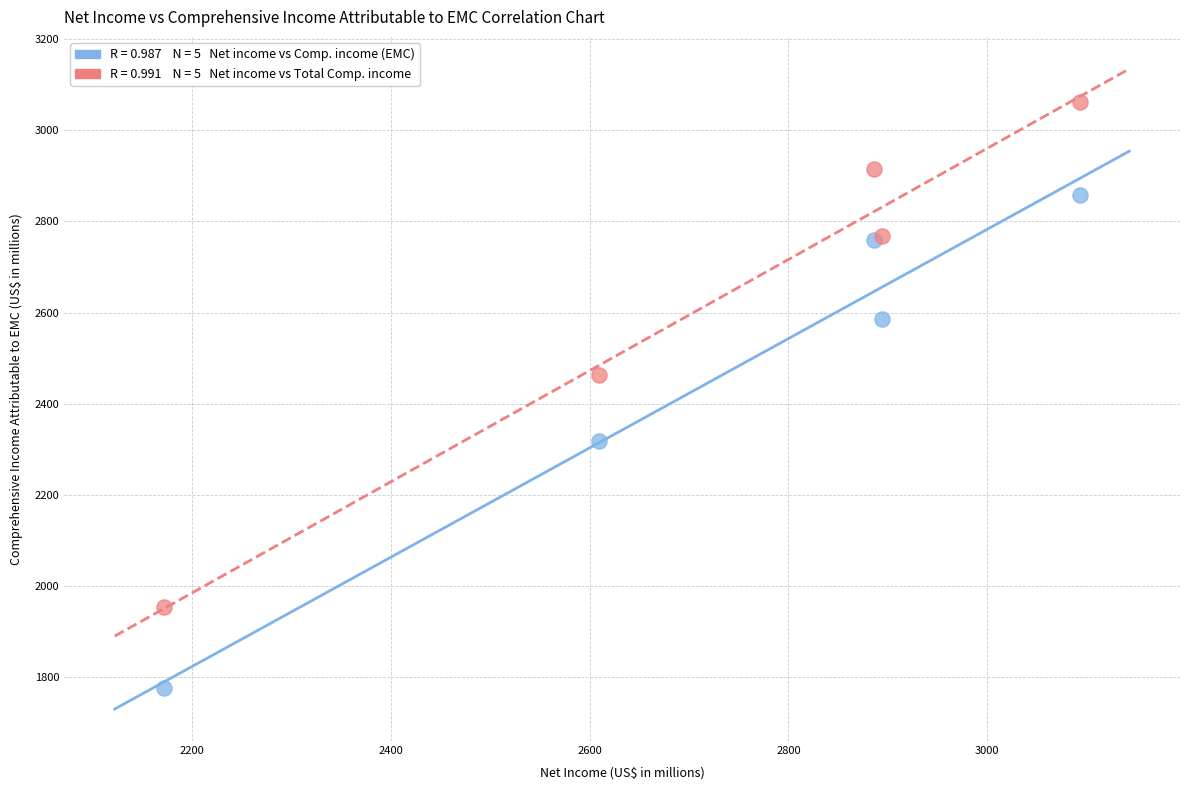

Across all series, what Y value is closest to 2419?

2463